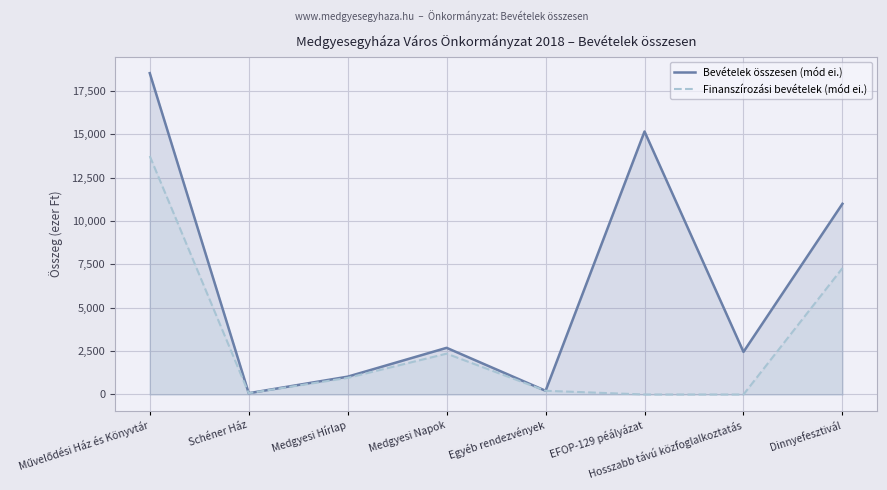

Rank the series at Művelődési Ház és Könyvtár from highest to lowest value.

Bevételek összesen (mód ei.), Finanszírozási bevételek (mód ei.)